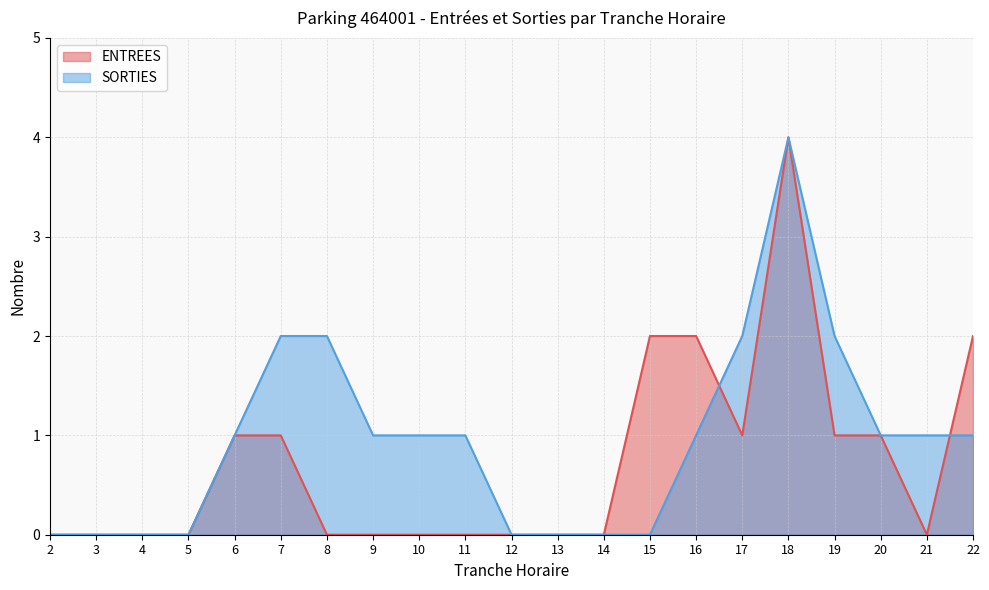

How many values in SORTIES are above zero?

13